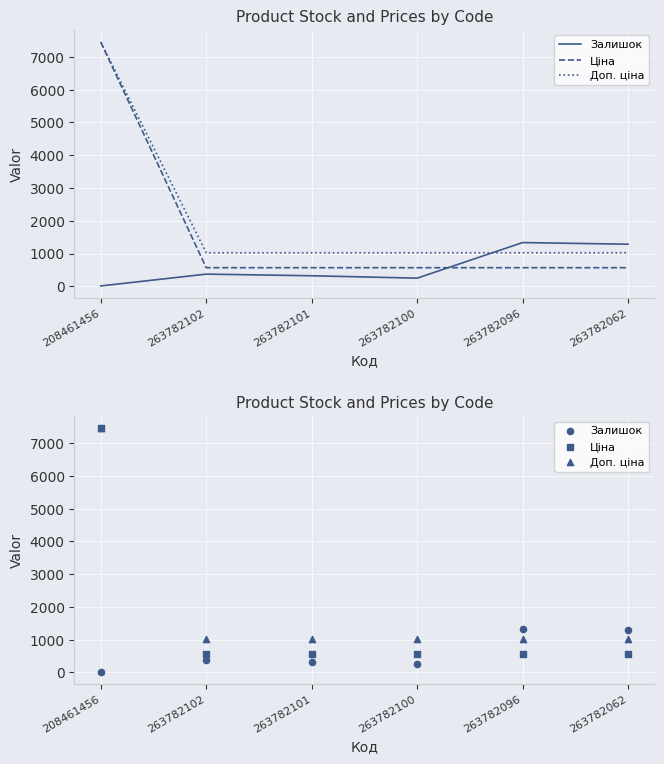

At which category is the sum across all series the highest?

208461456